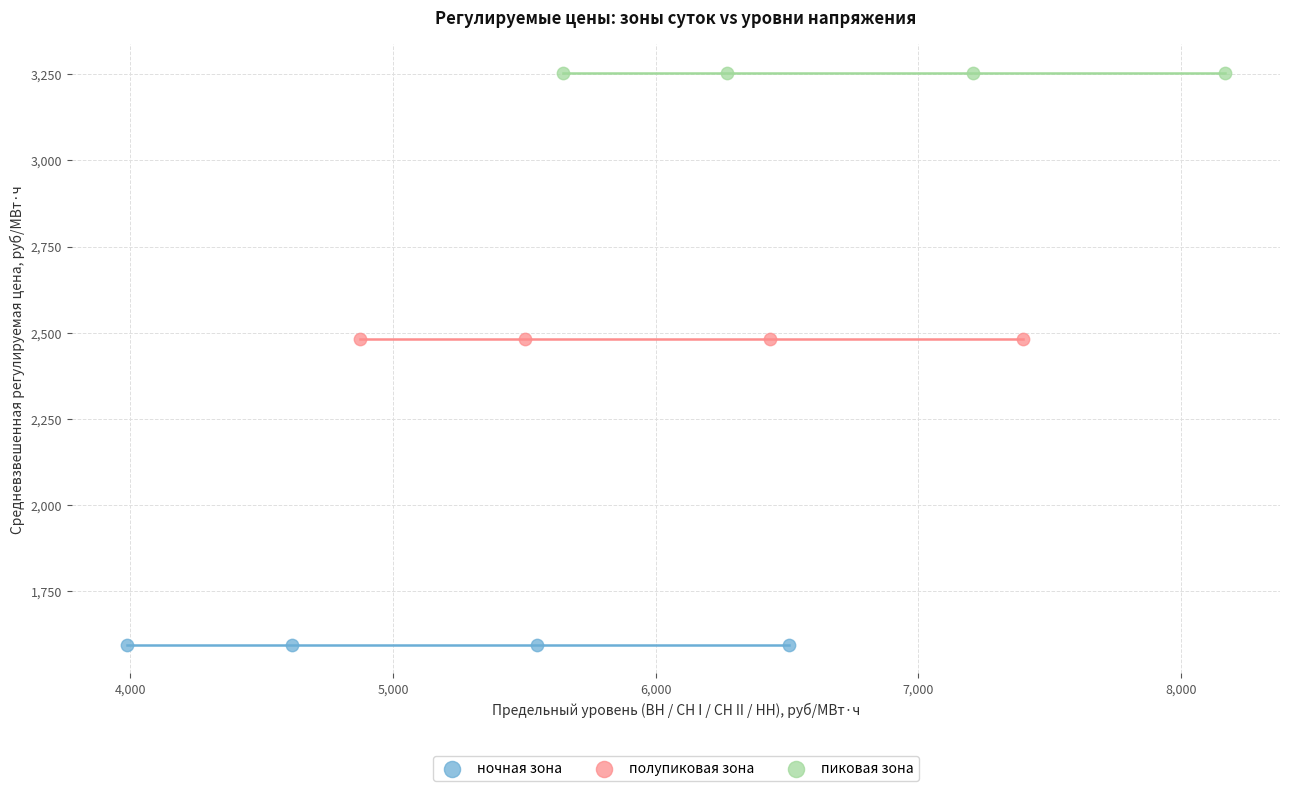

Which series reaches the minimum Y coordinate?

ночная зона